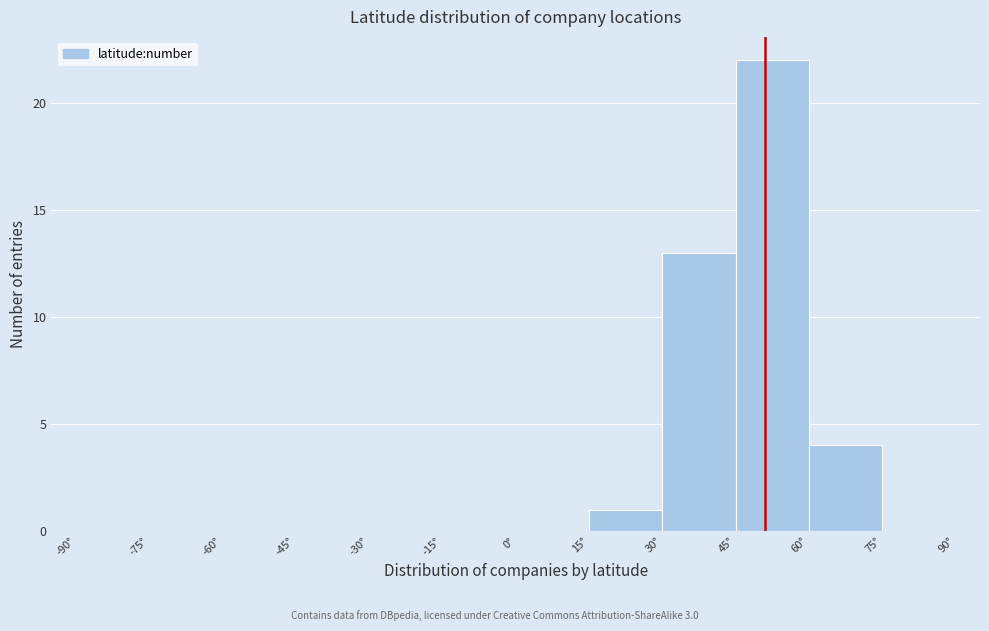

Reading left to right, list every bar in this chart as the range it spans on the x-axis followed by its height. Neither the bar edges nor the heights are printed on the chart, so give them approximately, as read against the axes.

-90 to -75: 0
-75 to -60: 0
-60 to -45: 0
-45 to -30: 0
-30 to -15: 0
-15 to 0: 0
0 to 15: 0
15 to 30: 1
30 to 45: 13
45 to 60: 22
60 to 75: 4
75 to 90: 0